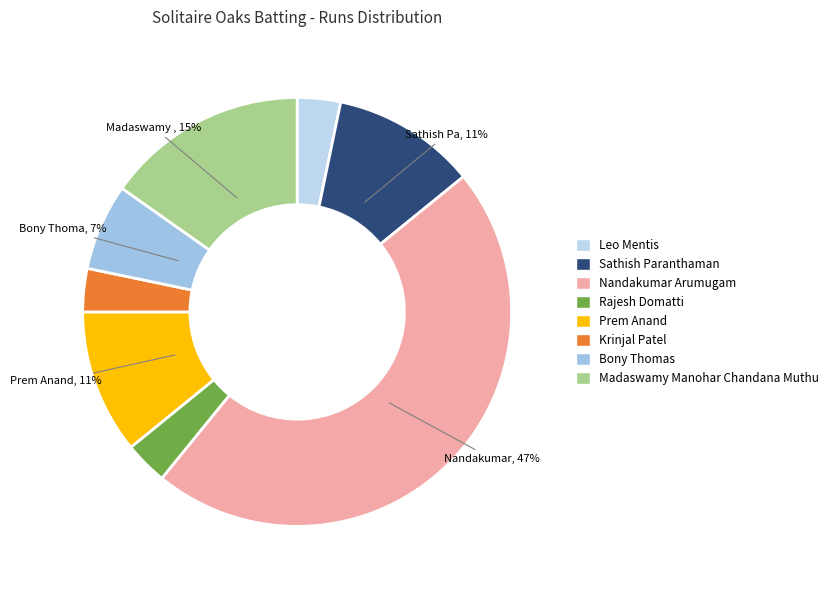

Count the number of slices in the pie.

8